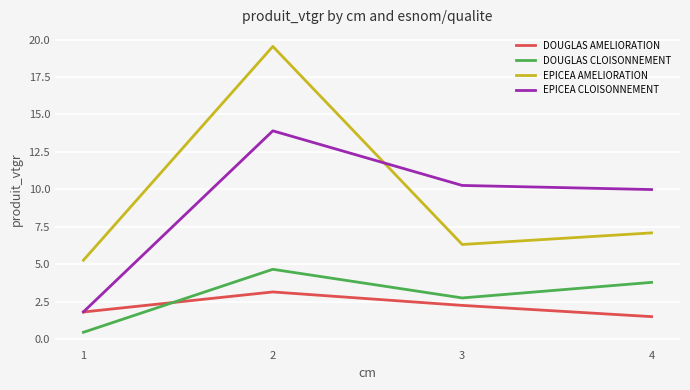

True or false: EPICEA AMELIORATION has a value of 7.1 at 4.

True